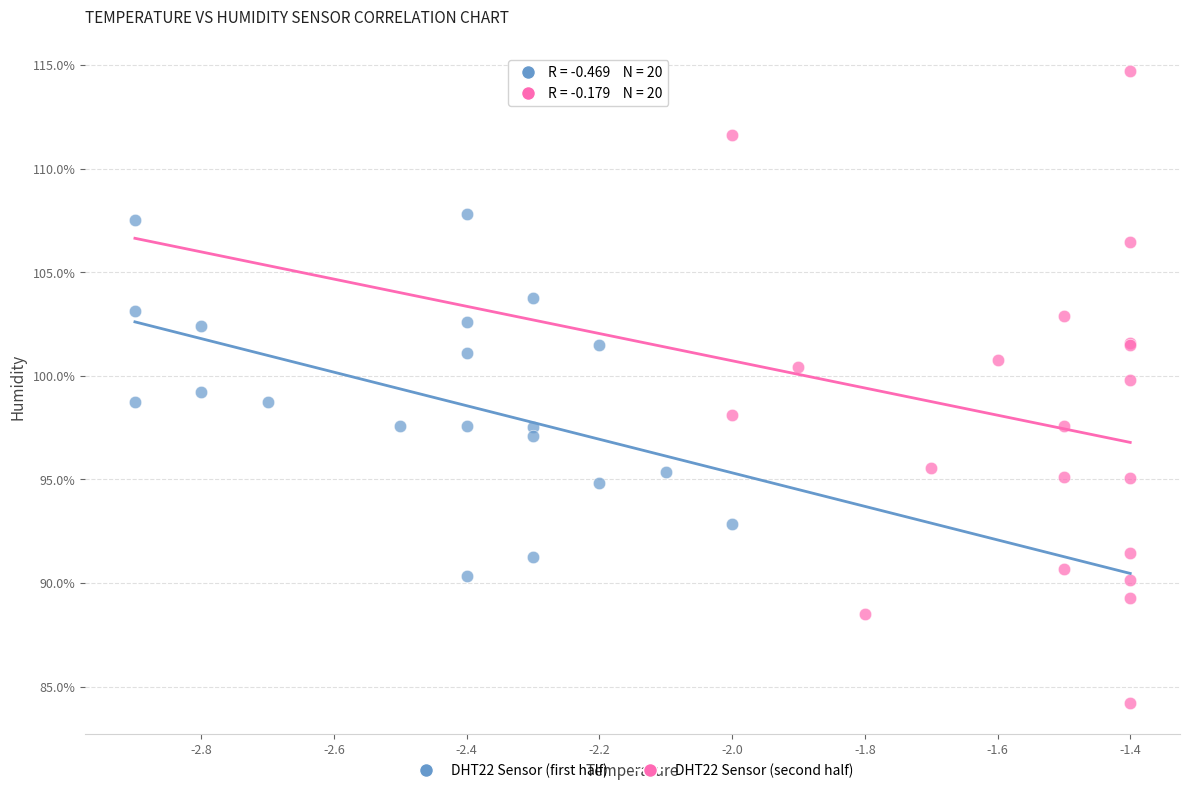

What are all the series names shown in the legend?

DHT22 Sensor (first half), DHT22 Sensor (second half)